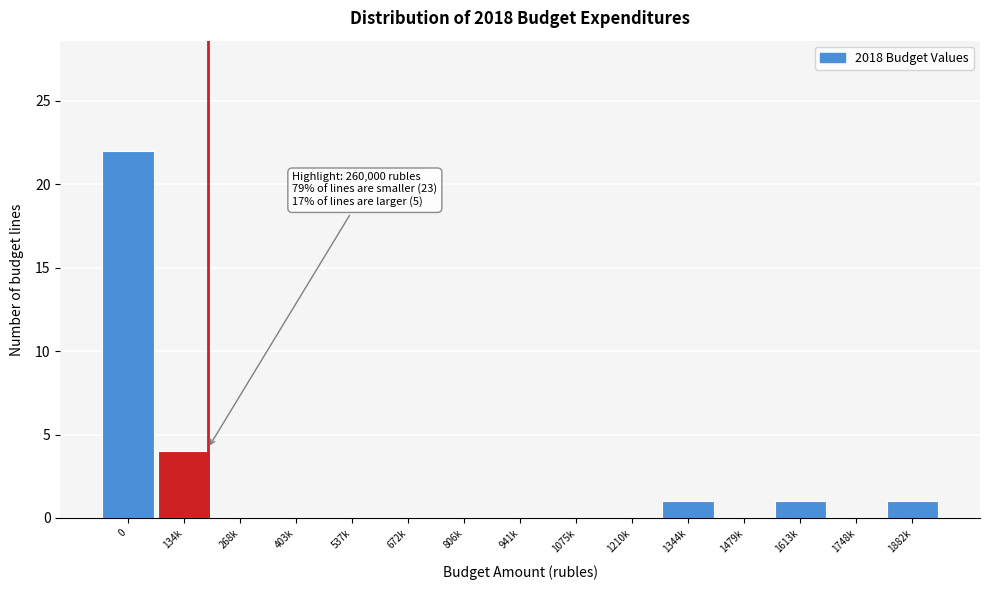

Reading right to left, extract all data points from this chart.

1882k=1	1748k=0	1613k=1	1479k=0	1344k=1	1210k=0	1075k=0	941k=0	806k=0	672k=0	537k=0	403k=0	268k=0	134k=4	0=22